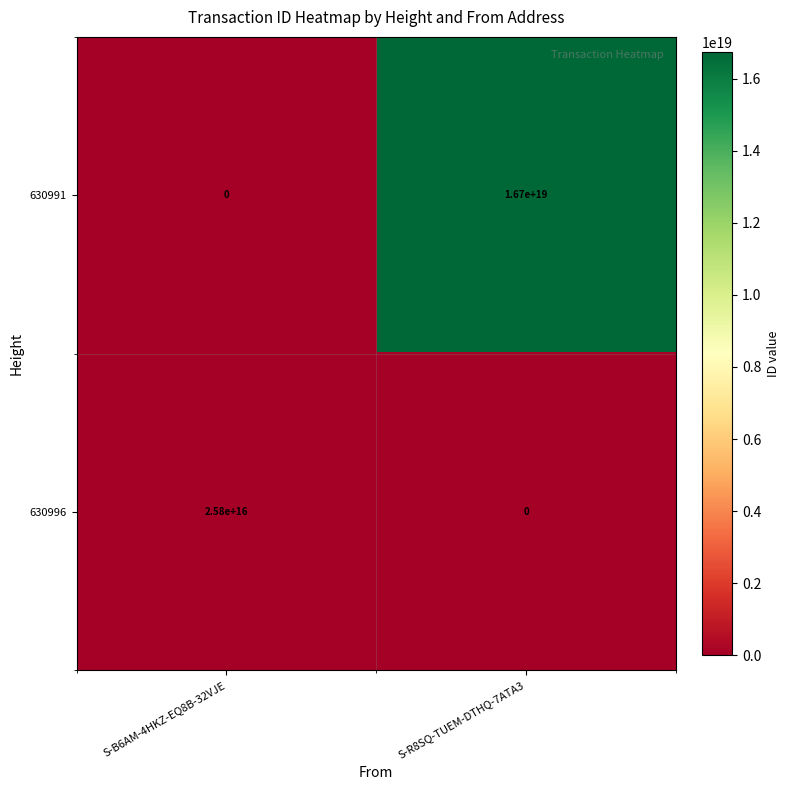

Which series changed the most between S-B6AM-4HKZ-EQ8B-32VJE and S-R8SQ-TUEM-DTHQ-7ATA3?

630991